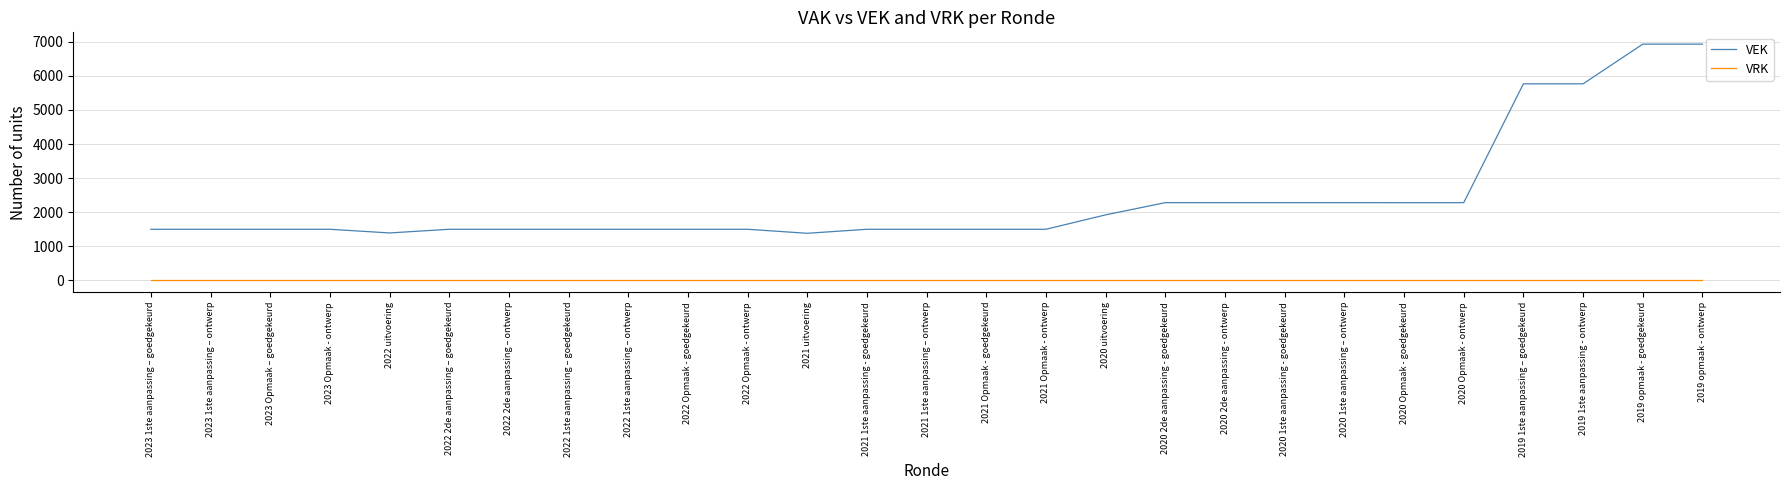

What is the minimum value for VEK?

1382